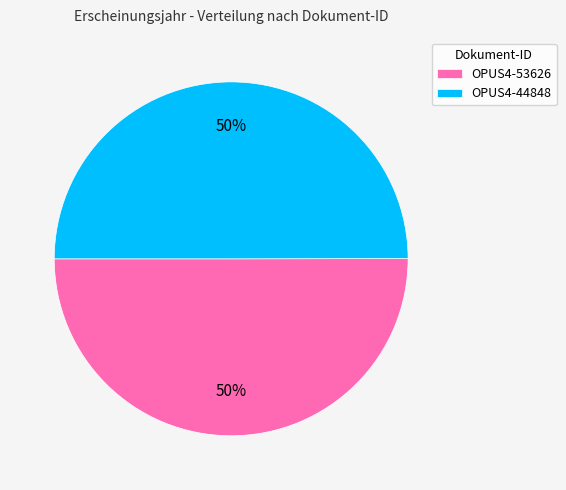

What percentage is the OPUS4-44848 slice, to the nearest percent?

50%